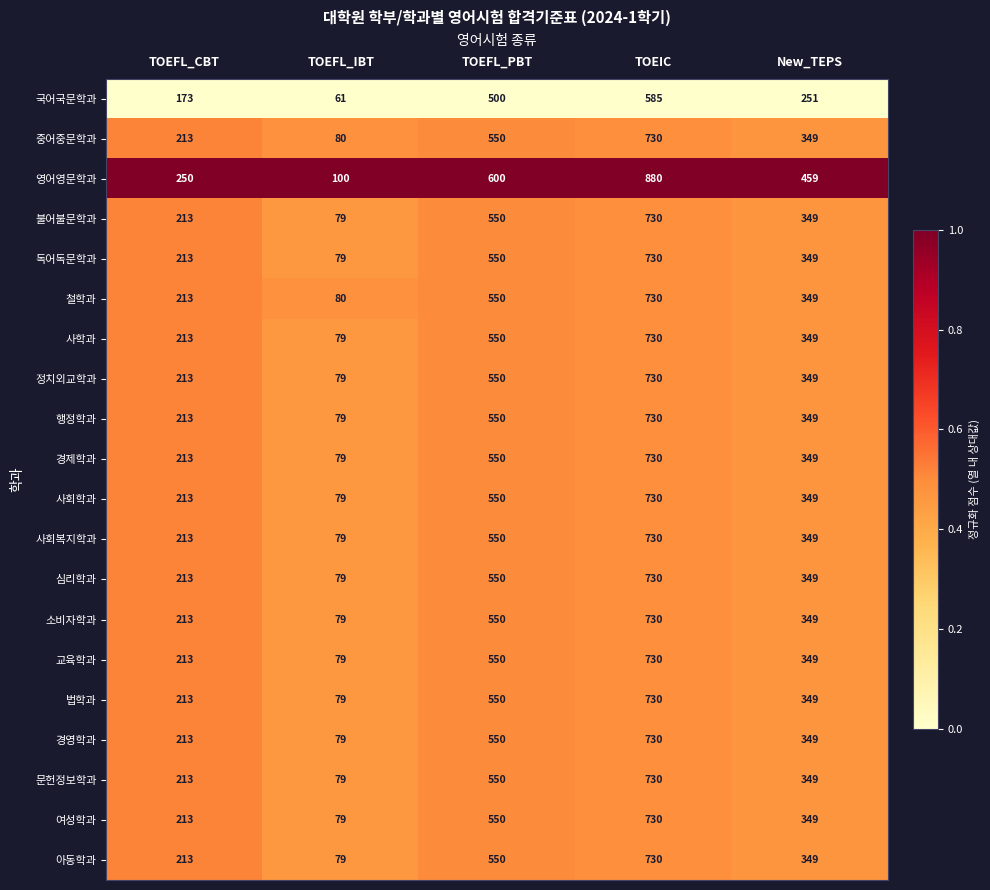

Where is 국어국문학과 nearest to the value 323?

New_TEPS